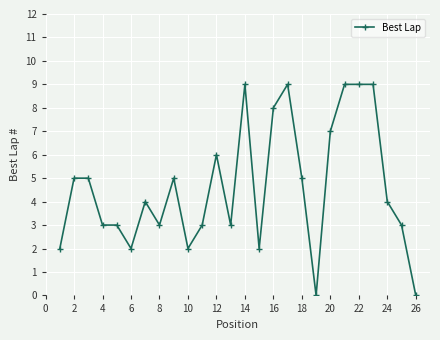

Reading left to right, list all the values displayed in this chart.

2	5	5	3	3	2	4	3	5	2	3	6	3	9	2	8	9	5	0	7	9	9	9	4	3	0